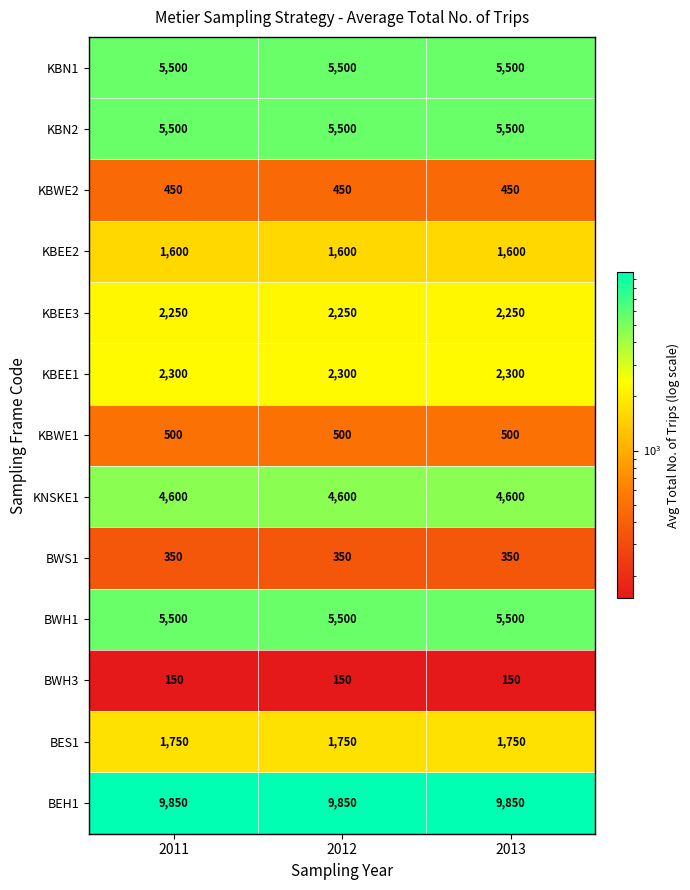

At how many categories does at least one series exceed 8080?

3